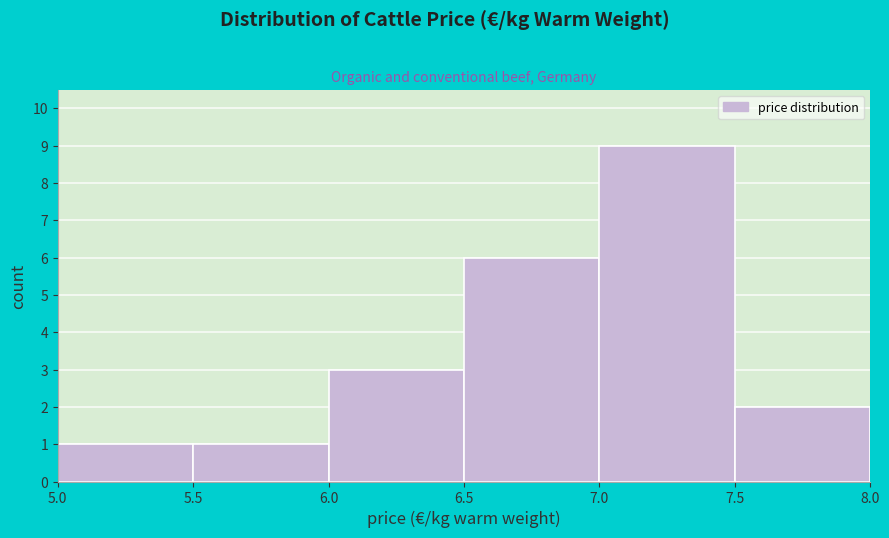

What is the height of the bar covering 7.0 to 7.5 on the x-axis? The values are not printed on the chart, so give them approximately, as read against the axis.

9